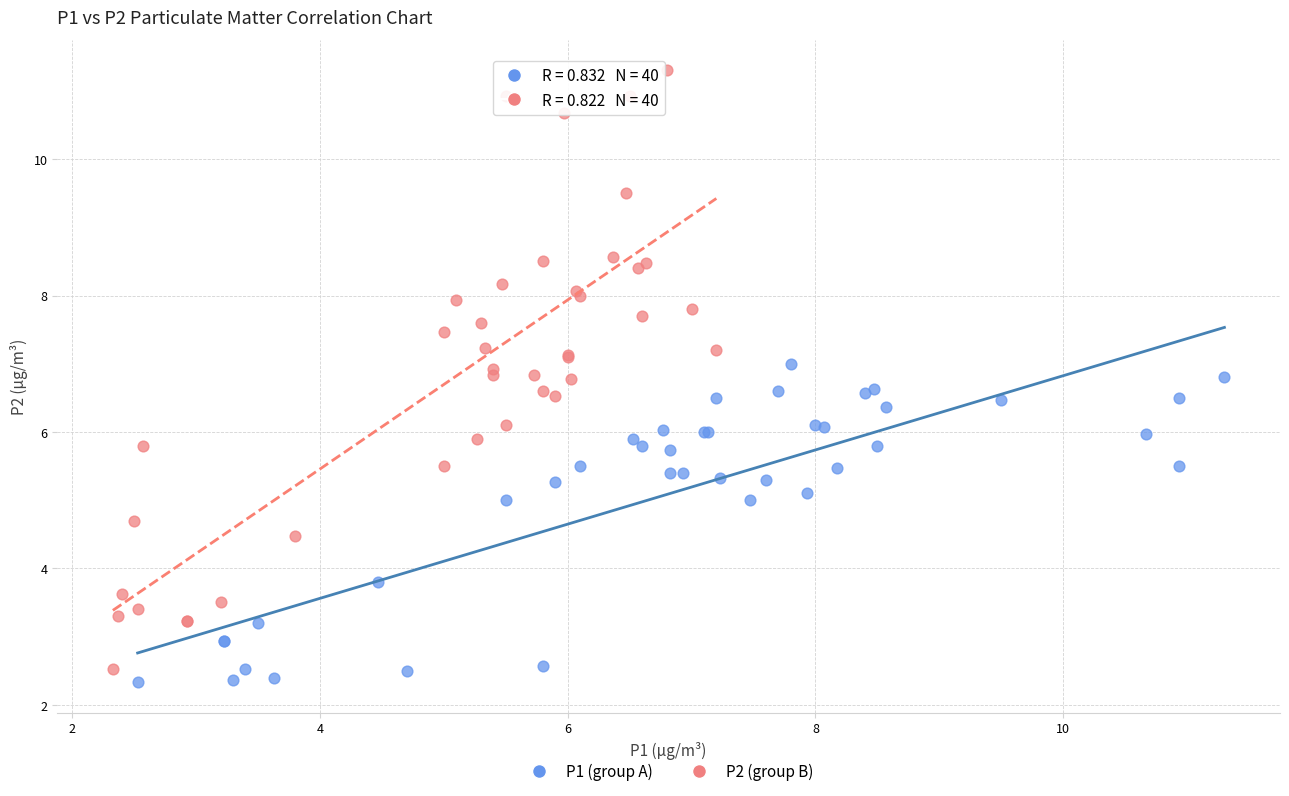

Which series contains the lowest Y value?

P1 (group A)